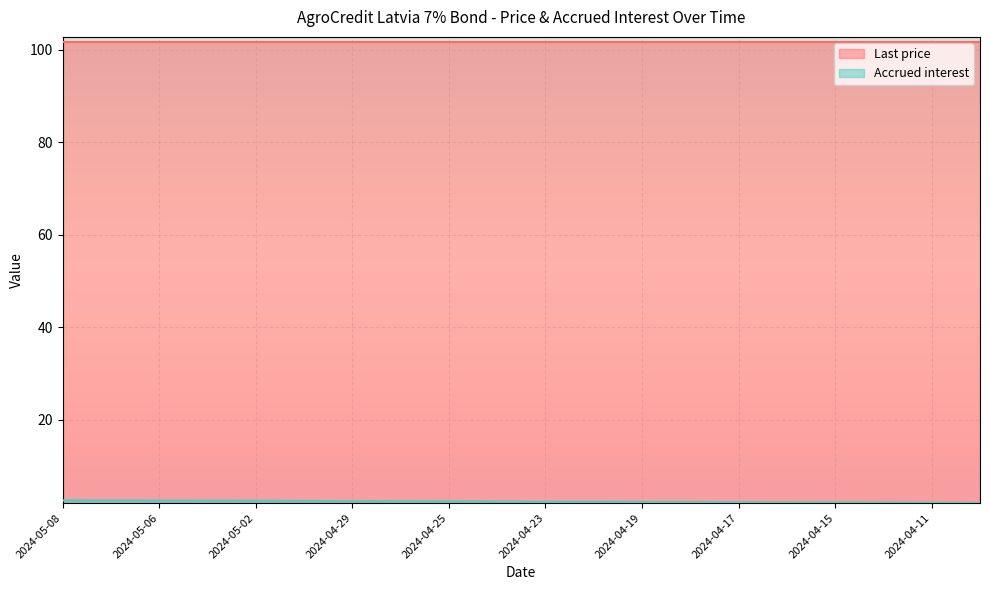

Rank the categories by value from highest to lowest.

2024-05-08, 2024-05-07, 2024-05-06, 2024-05-03, 2024-05-02, 2024-04-30, 2024-04-29, 2024-04-26, 2024-04-25, 2024-04-24, 2024-04-23, 2024-04-22, 2024-04-19, 2024-04-18, 2024-04-17, 2024-04-16, 2024-04-15, 2024-04-12, 2024-04-11, 2024-04-10